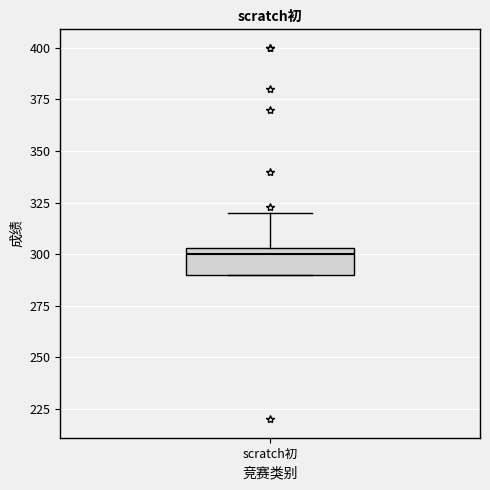

Where does the median line of the box for scratch初 sit on the y-axis? The values are not printed on the chart, so give them approximately, as read against the axis.

300